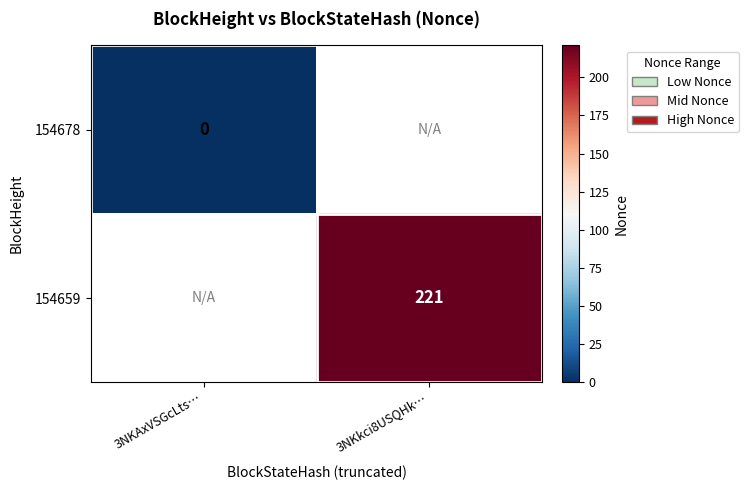

Is it true that 154659 equals 221 at 3NKkci8USQHk…?

True